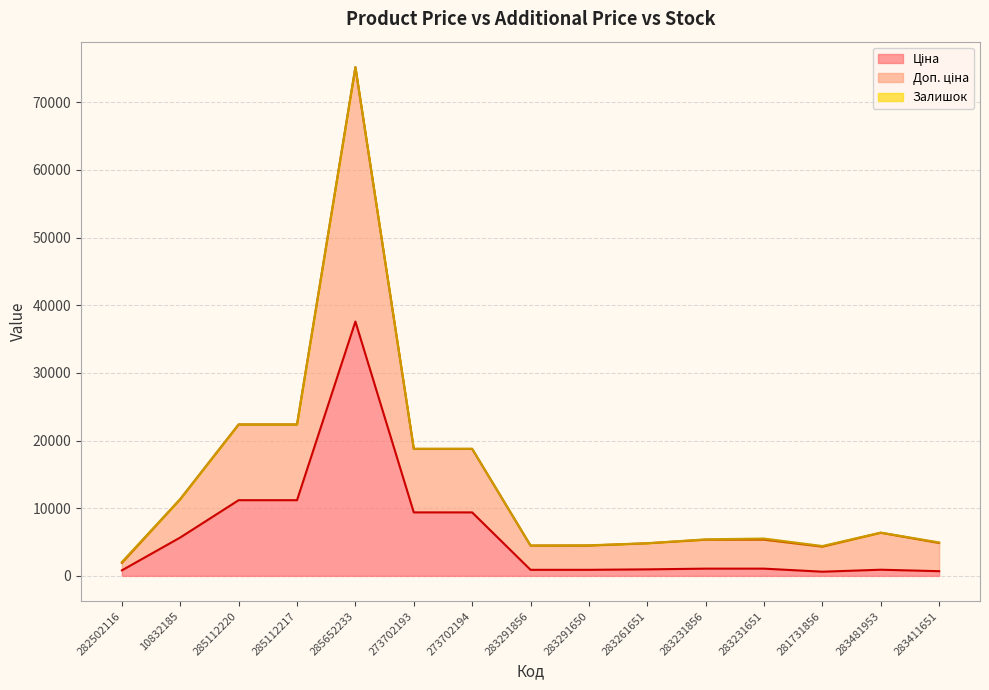

At which category is the sum across all series the highest?

285652233